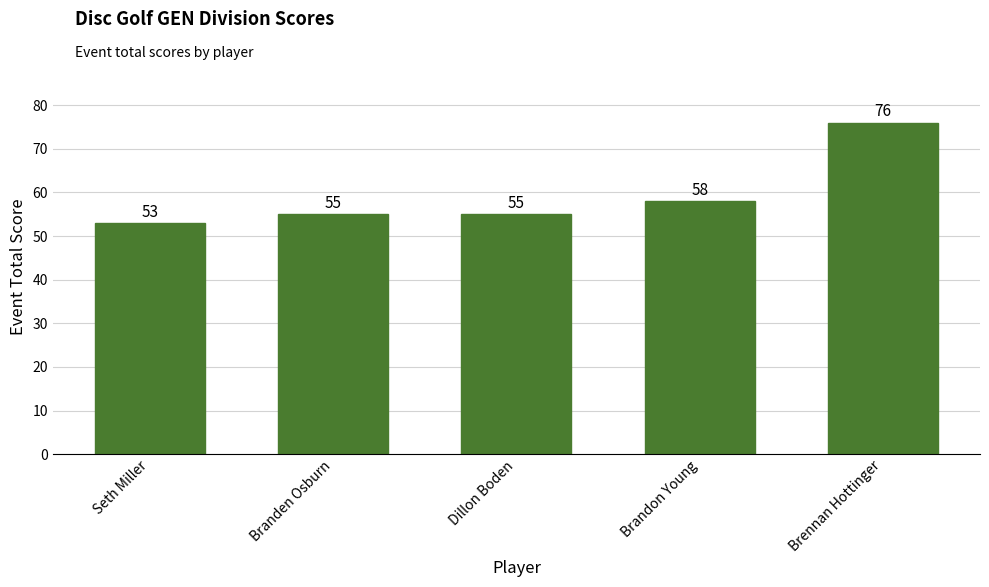

True or false: the data shows 18 at Brandon Young.

False